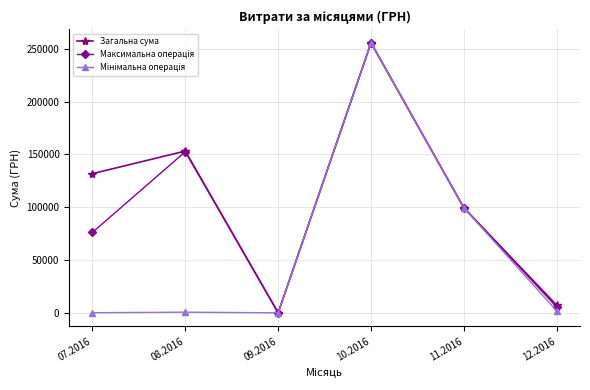

At which category is the sum across all series the highest?

10.2016